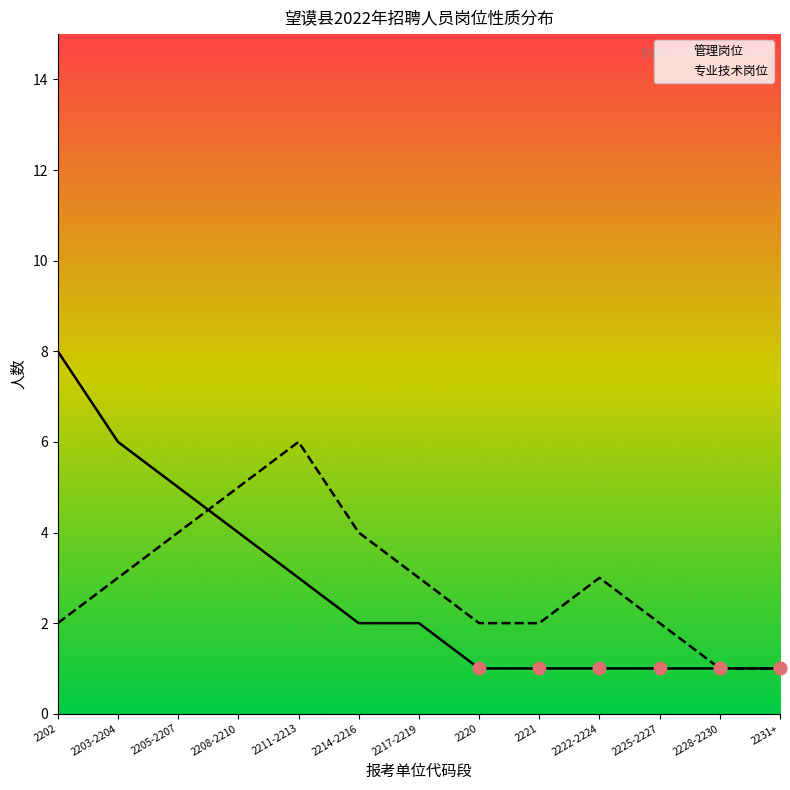

Which series has the largest total across all categories?

专业技术岗位